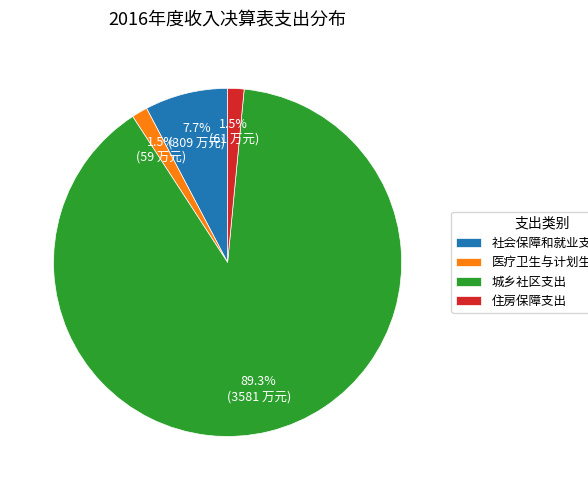

Do 住房保障支出 and 医疗卫生与计划生育支出 together represent more than half of the pie?

No